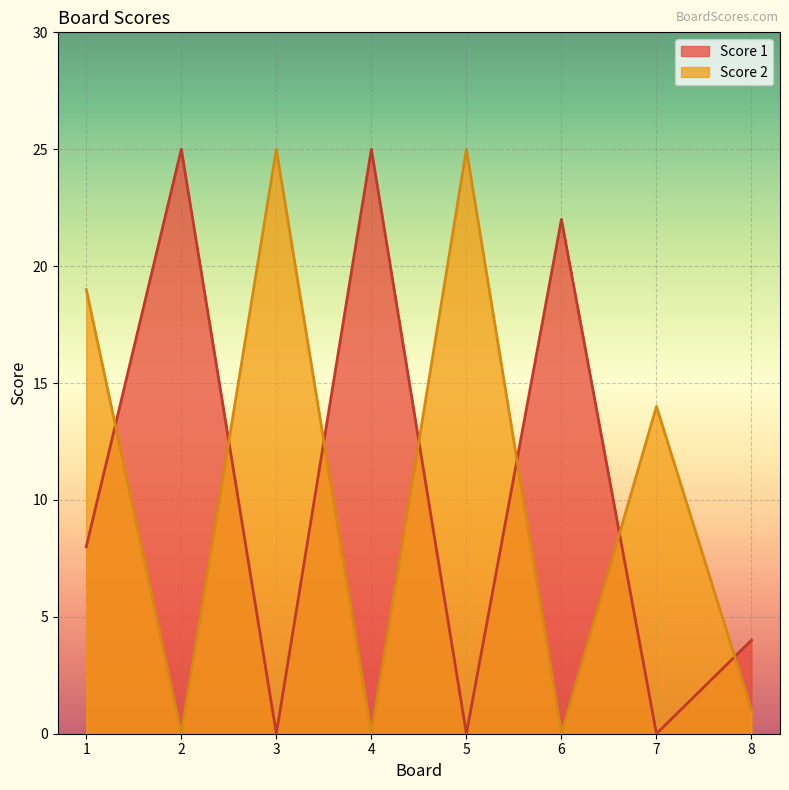

At which category does the chart reach its minimum across all series?

3